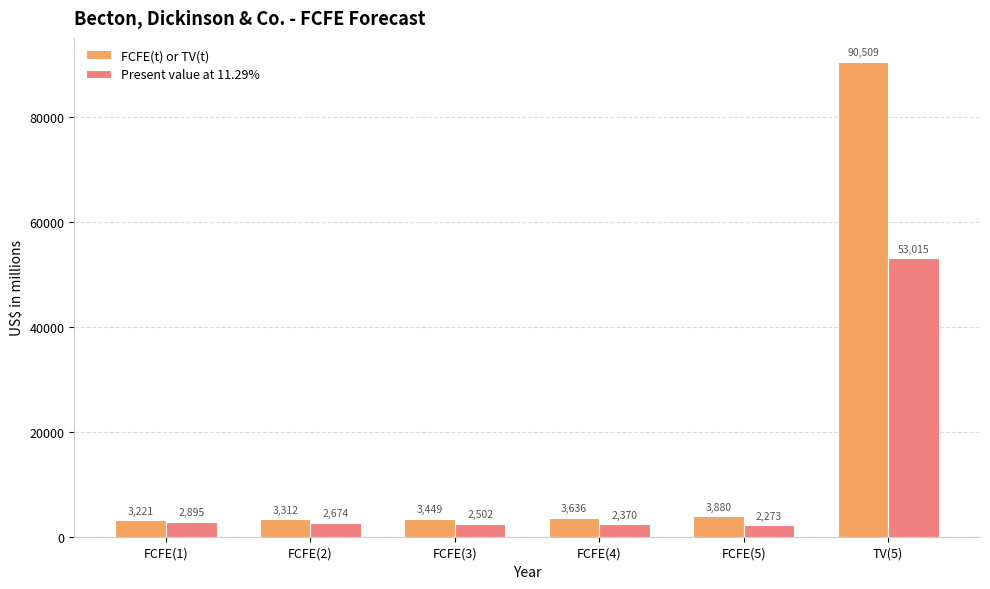

Is it true that Present value at 11.29% equals 22802 at TV(5)?

False